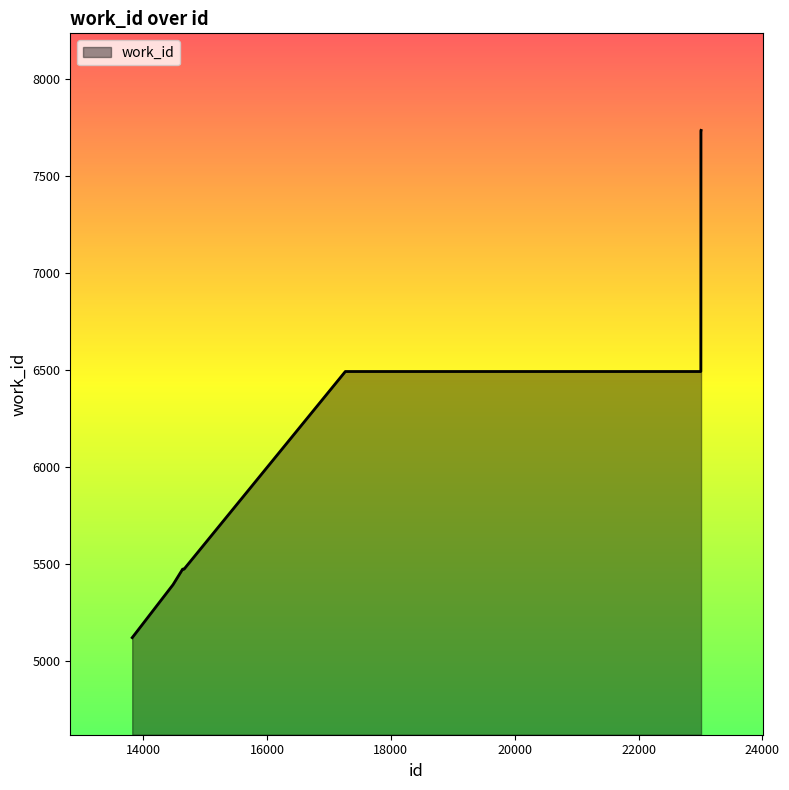

What is the minimum value shown in the chart?

5122